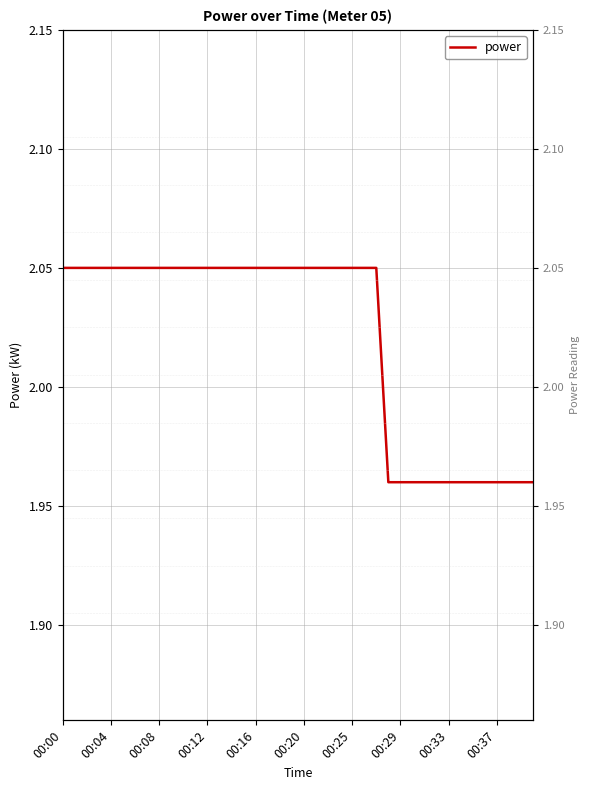

How many series are shown in this chart?

1